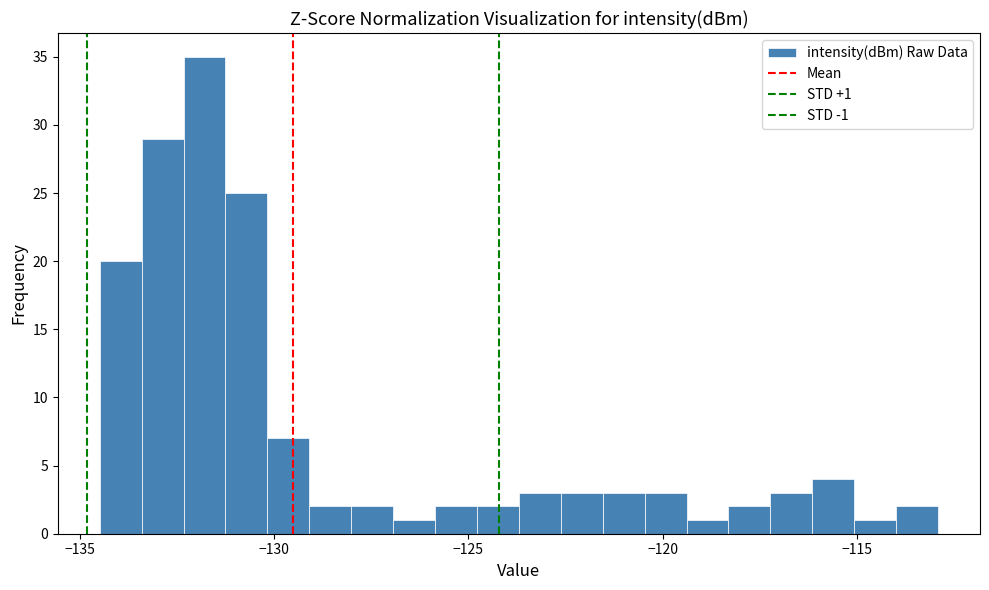

Read against the x-axis, roughly where is the centre of the tallest bar?

-132.0